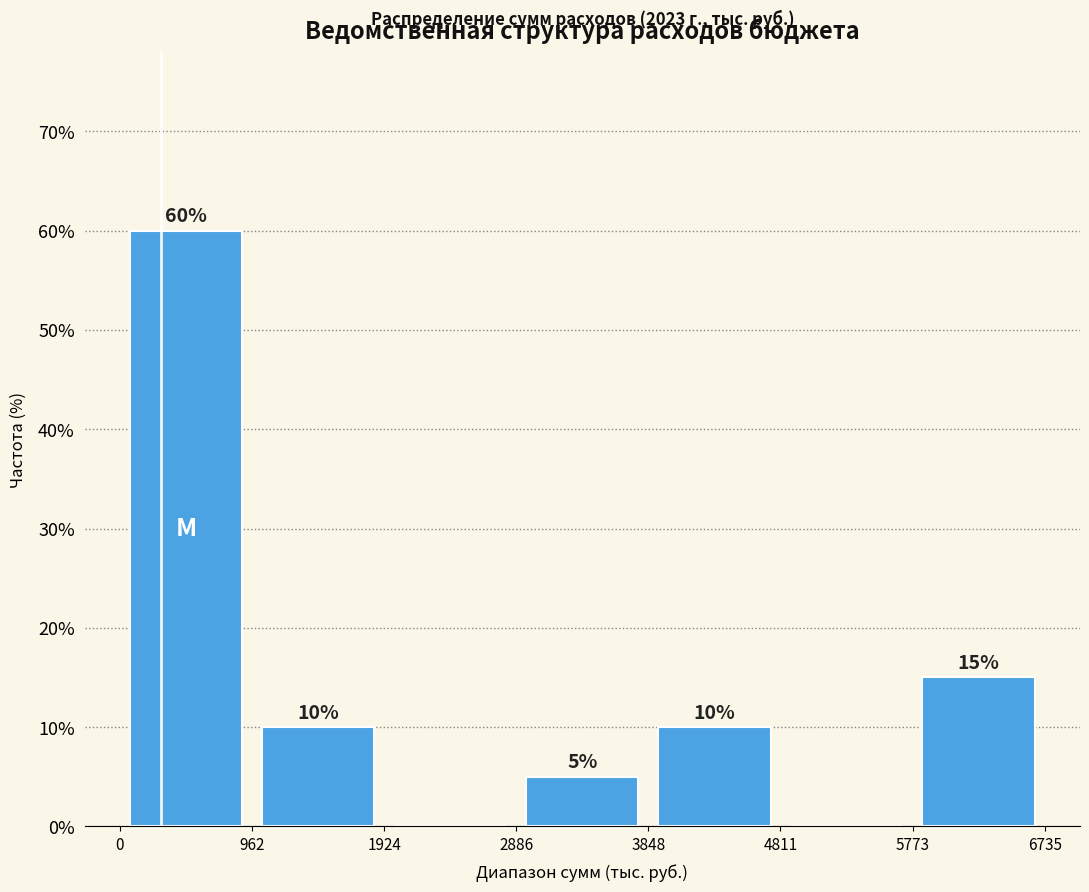

Which range on the x-axis has the tallest bar?

0 to 962